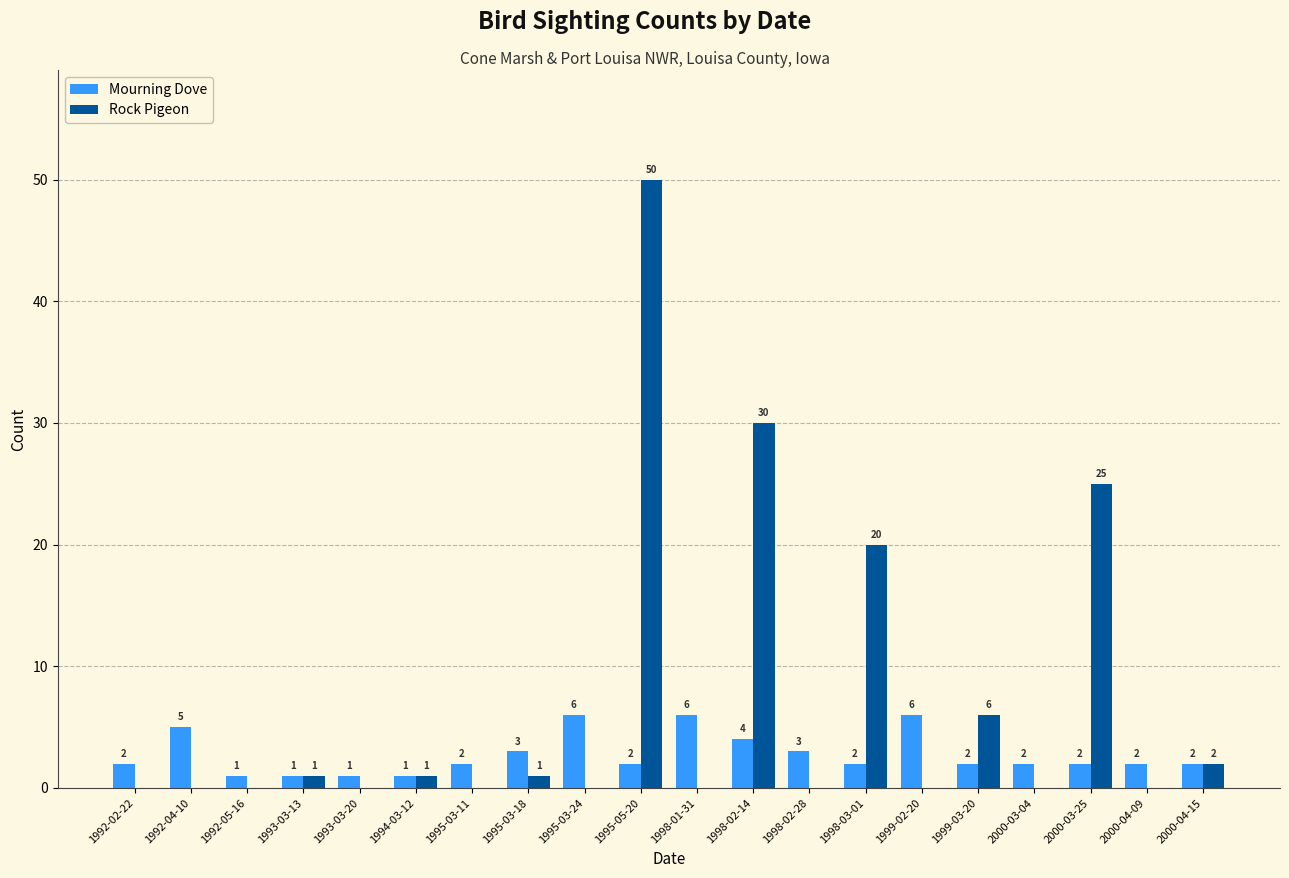

What is the sum of all Rock Pigeon values?

136